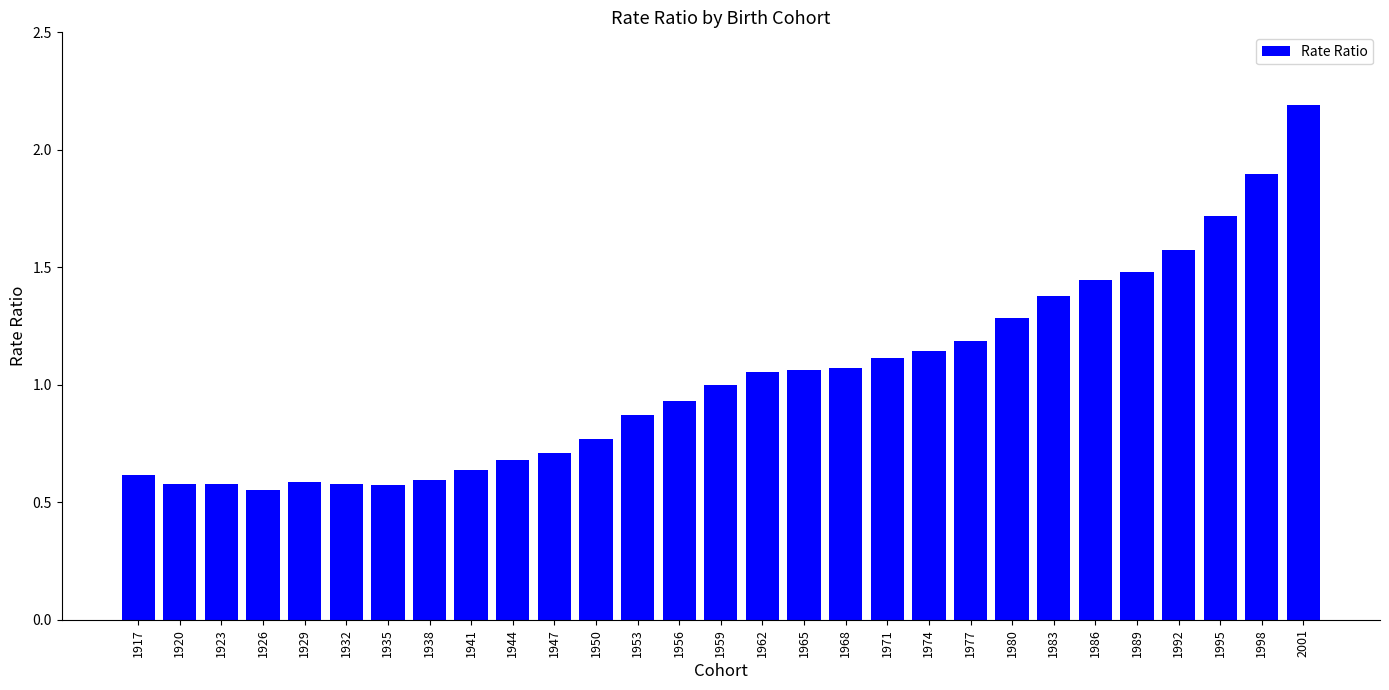

The value at 1917 is 0.9. True or false?

False